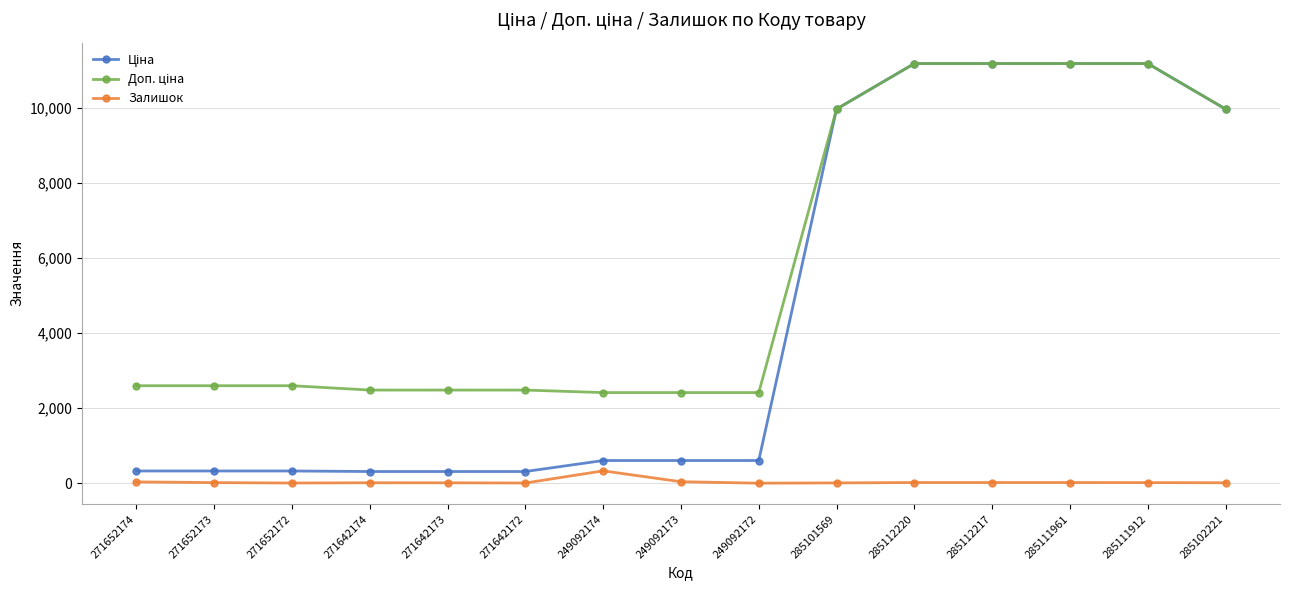

What is the label of the 13th point from the right?

271652172